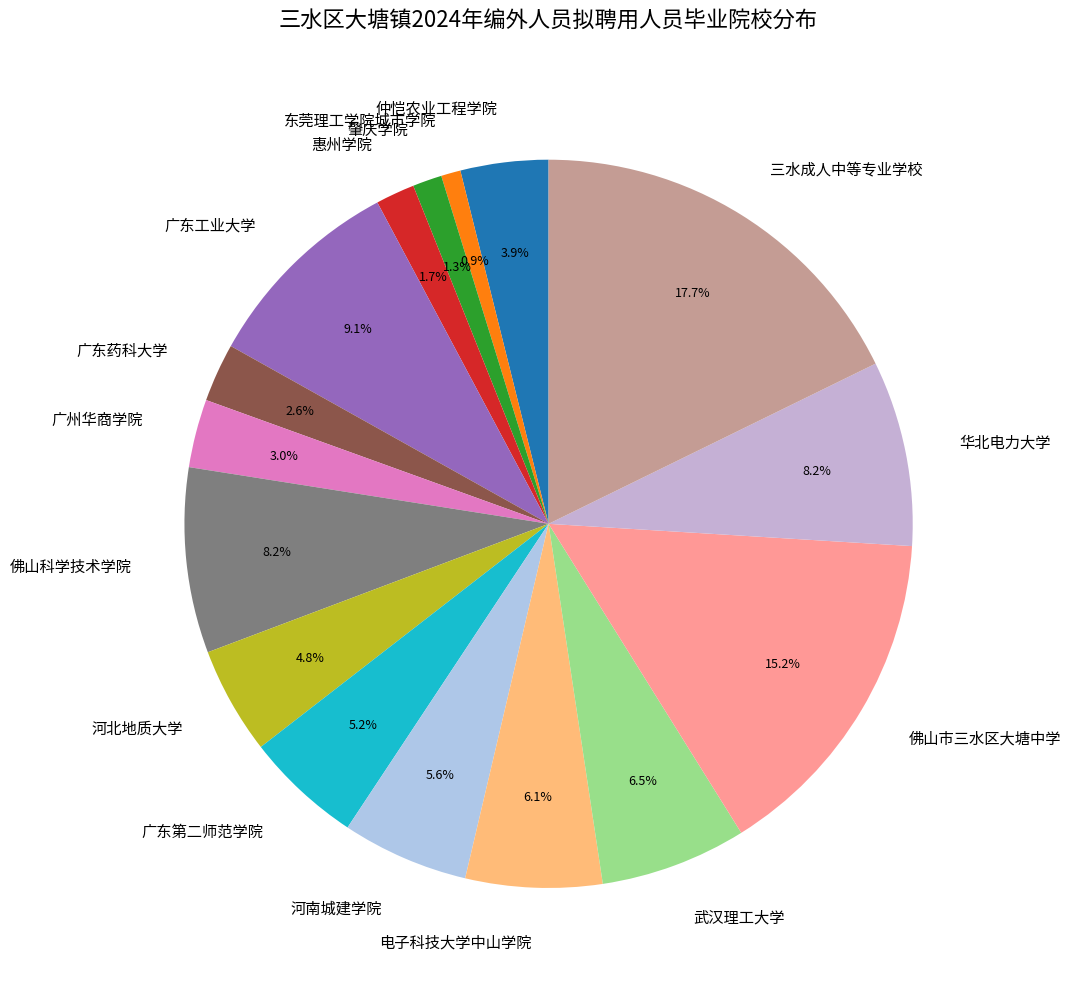

What is the ratio of the value at 电子科技大学中山学院 to the value at 河北地质大学?

1.3